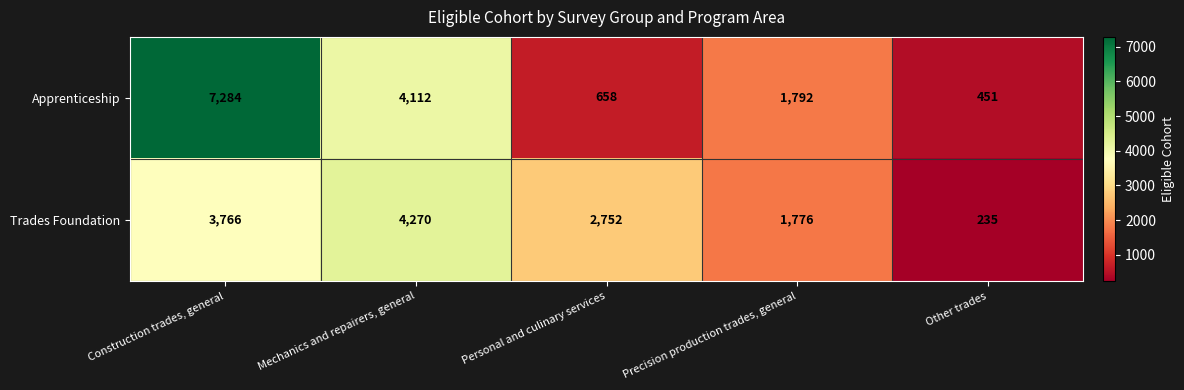

Which series has the widest spread of values?

Apprenticeship